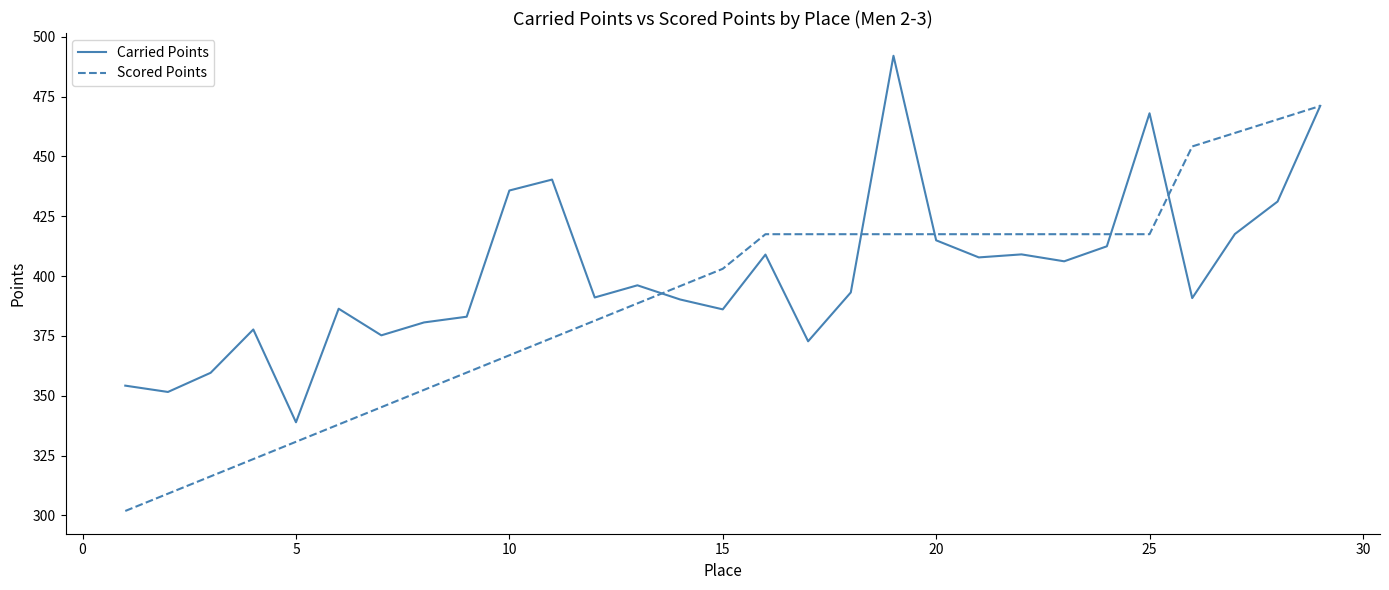

Which series has the largest total across all categories?

Carried Points